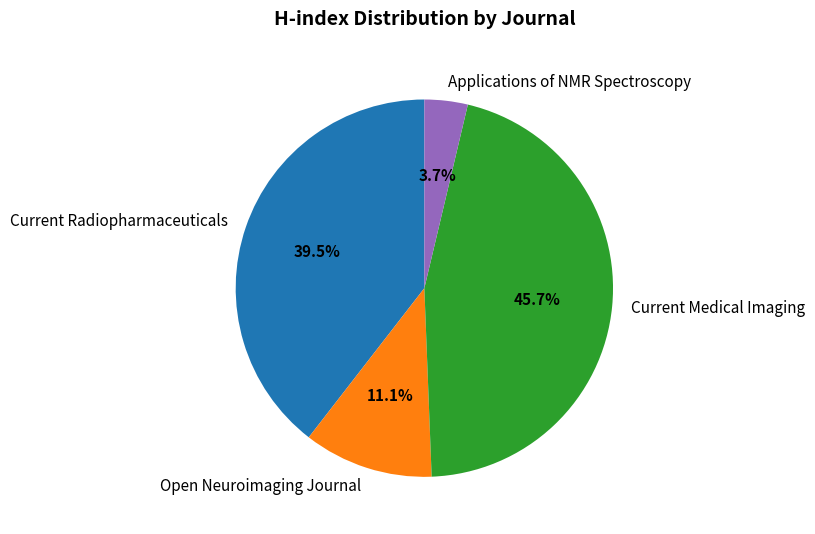

To the nearest percent, what percentage of the pie is Applications of NMR Spectroscopy?

4%